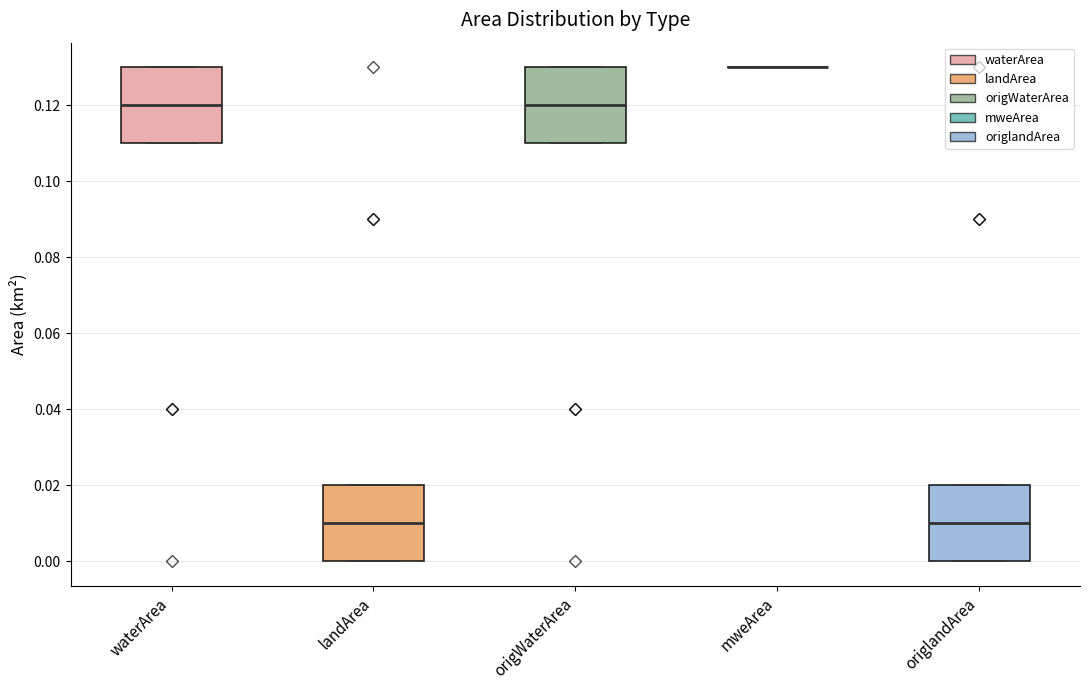

Reading left to right, transcribe this box plot: for each box, give where its median line is, the range the box spans, and where its two whiskers end, as read against the y-axis. The values are not printed on the chart, so give them approximately, as read against the axis.

waterArea: median 0.12, box 0.11 to 0.13, whiskers 0.11 to 0.13
landArea: median 0.01, box 0.00 to 0.02, whiskers 0.00 to 0.02
origWaterArea: median 0.12, box 0.11 to 0.13, whiskers 0.11 to 0.13
mweArea: box collapsed to a line at 0.13, whiskers 0.13 to 0.13
origlandArea: median 0.01, box 0.00 to 0.02, whiskers 0.00 to 0.02